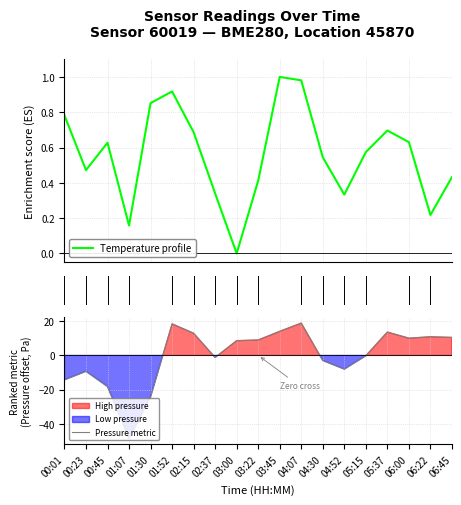

How many series are shown in this chart?

2